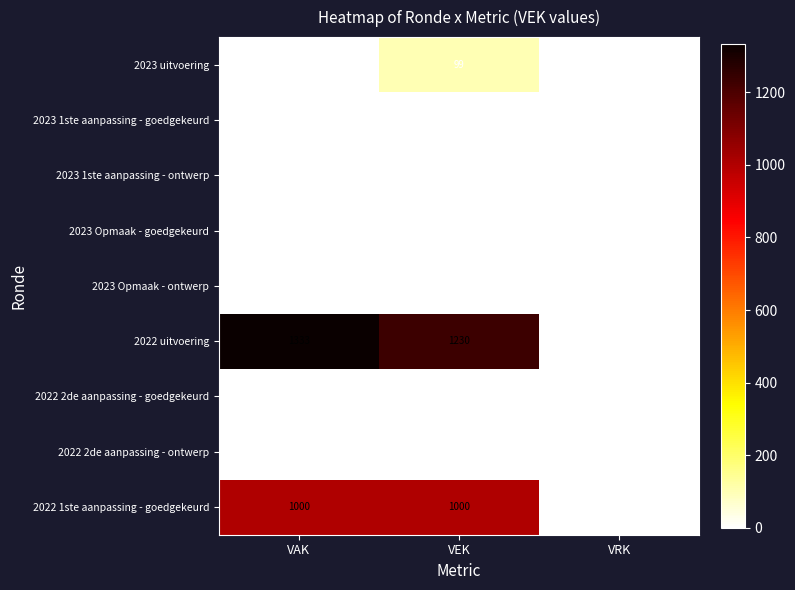

Reading left to right, transcribe all the data shown in this chart.

2023 uitvoering: 0	99	0
2023 1ste aanpassing - goedgekeurd: 0	0	0
2023 1ste aanpassing - ontwerp: 0	0	0
2023 Opmaak - goedgekeurd: 0	0	0
2023 Opmaak - ontwerp: 0	0	0
2022 uitvoering: 1333	1230	0
2022 2de aanpassing - goedgekeurd: 0	0	0
2022 2de aanpassing - ontwerp: 0	0	0
2022 1ste aanpassing - goedgekeurd: 1000	1000	0